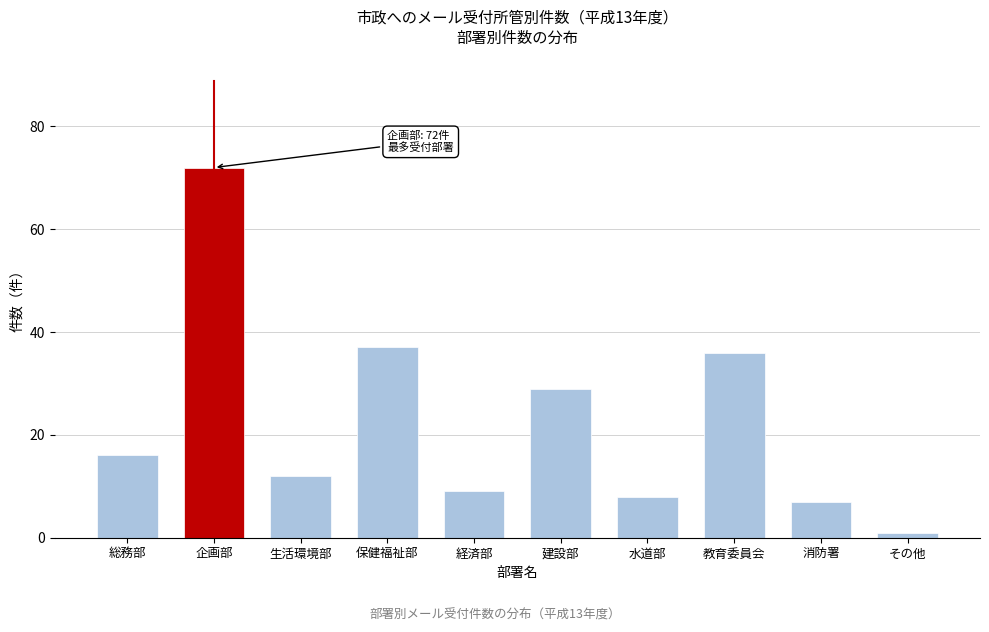

Reading left to right, transcribe all the data shown in this chart.

総務部=16	企画部=72	生活環境部=12	保健福祉部=37	経済部=9	建設部=29	水道部=8	教育委員会=36	消防署=7	その他=1